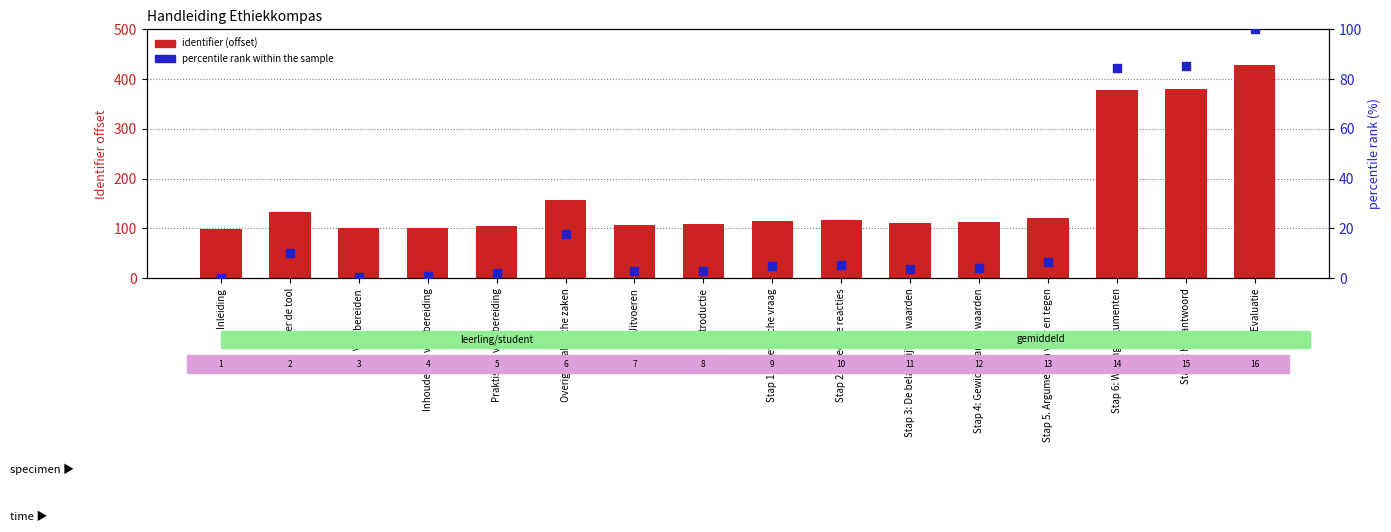

Which series has the largest total across all categories?

identifier (offset)